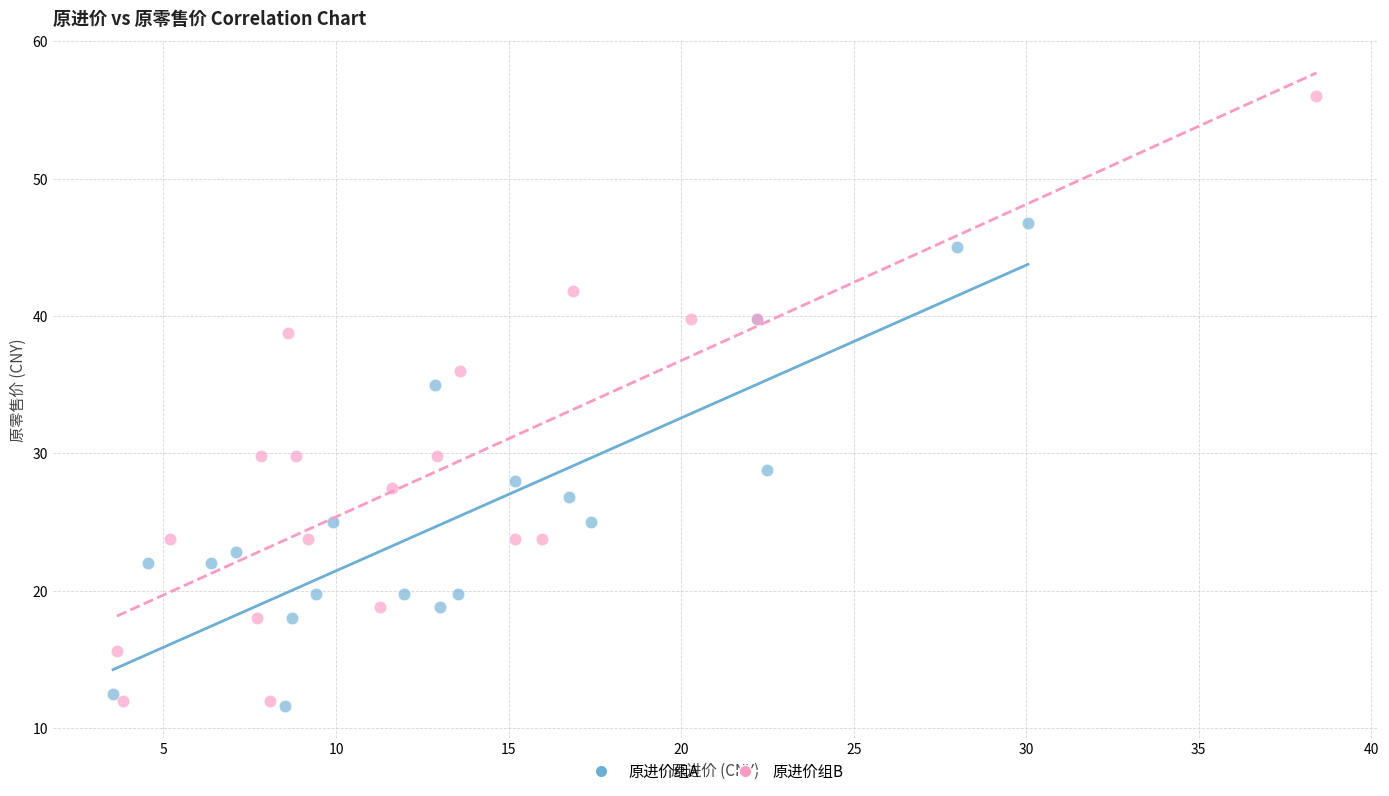

Which series has the largest Y range (max minus min)?

原进价组B